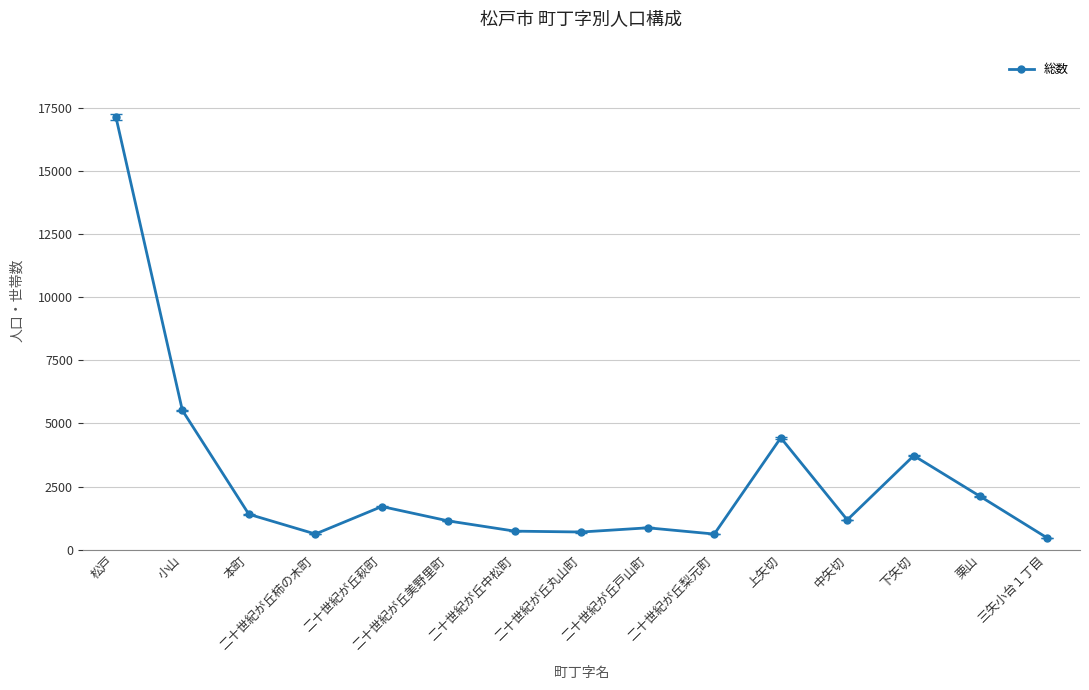

What is the change in value from 中矢切 to 栗山?

+928